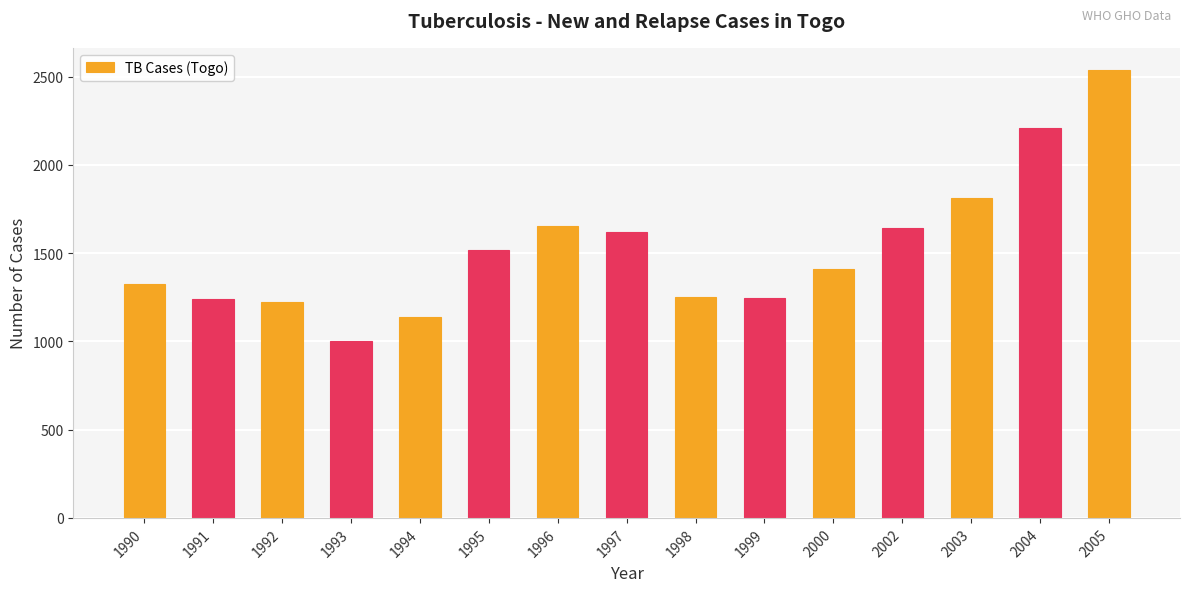

How many bars are there in total?

15